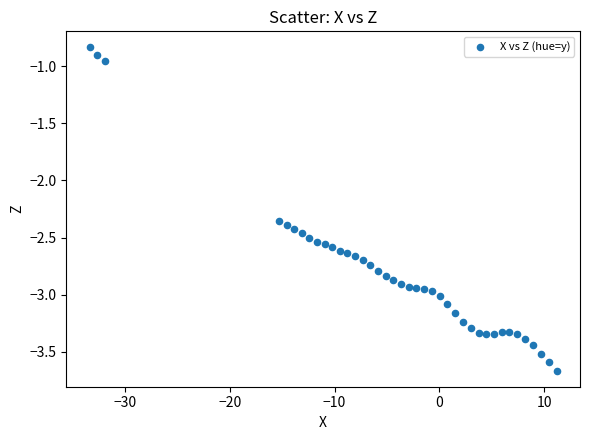

What is the range of X values (max minus min)?

44.5